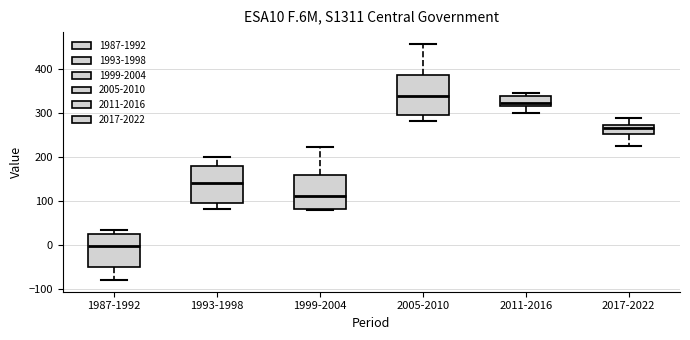

Reading left to right, read every box against the y-axis: the position of its median line, the range the box covers, and the ends of its whiskers. The values are not printed on the chart, so give them approximately, as read against the axis.

1987-1992: median 0, box -50 to 30, whiskers -80 to 30 (just above the box's upper edge)
1993-1998: median 140, box 100 to 180, whiskers 80 to 200
1999-2004: median 110, box 80 to 160, whiskers 80 (just below the box's lower edge) to 220
2005-2010: median 340, box 300 to 380, whiskers 280 to 460
2011-2016: median 320 (just above the box's lower edge), box 320 to 340, whiskers 300 to 350
2017-2022: median 270 (just below the box's upper edge), box 250 to 270, whiskers 220 to 290